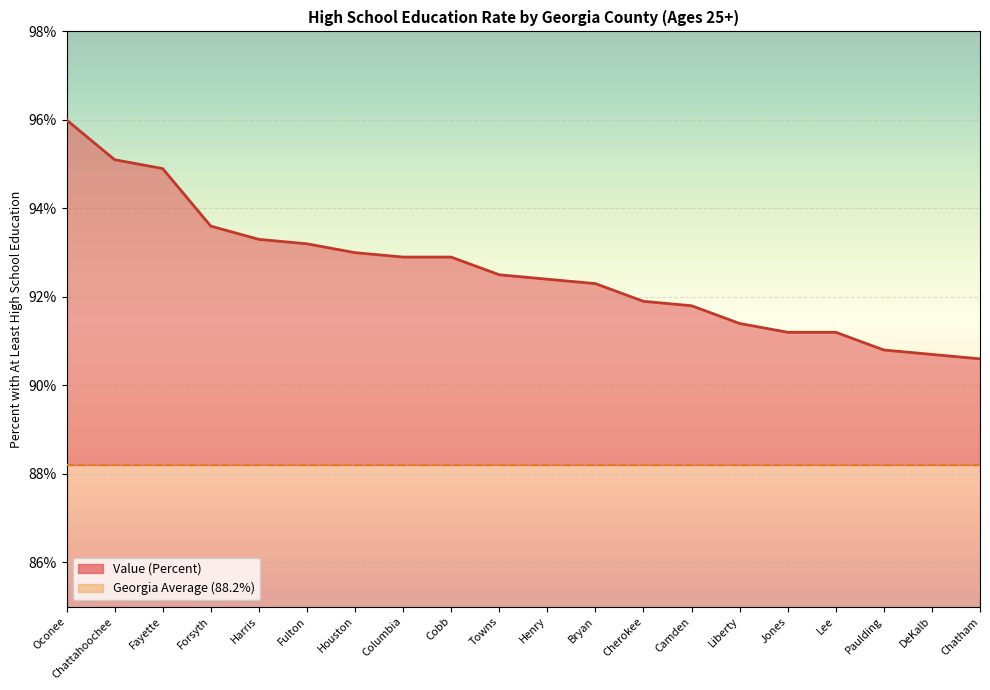

True or false: the data shows 155.7 at Forsyth.

False